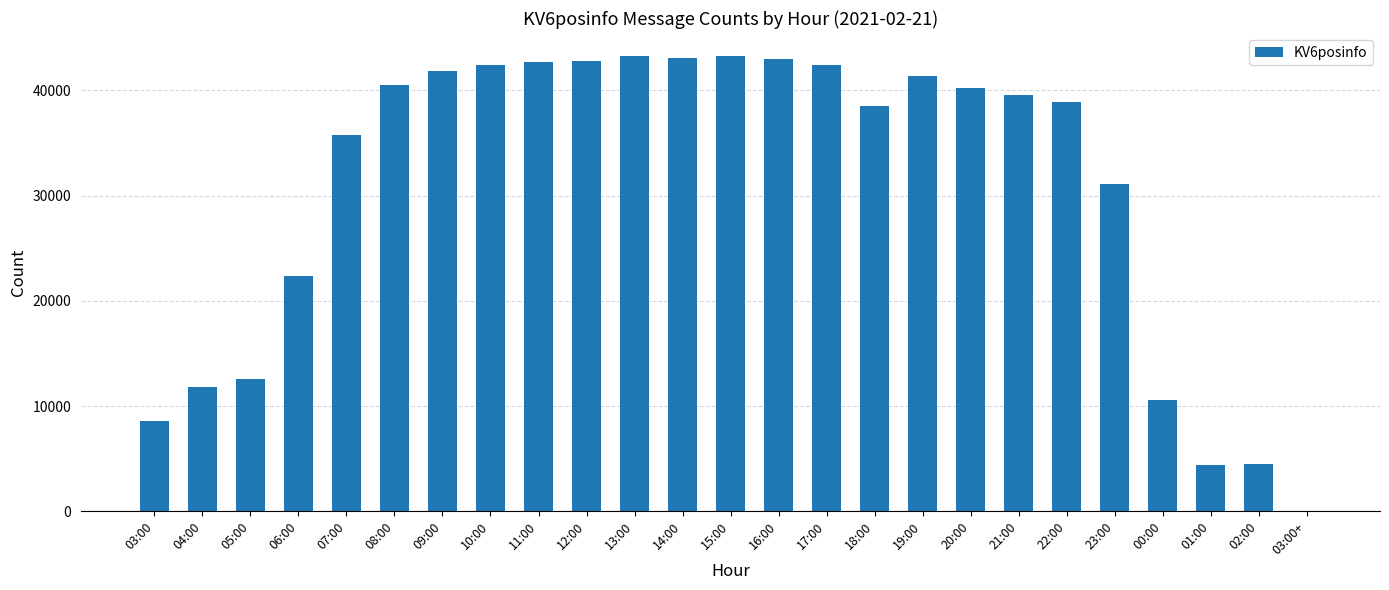

True or false: the data shows 56566 at 17:00.

False